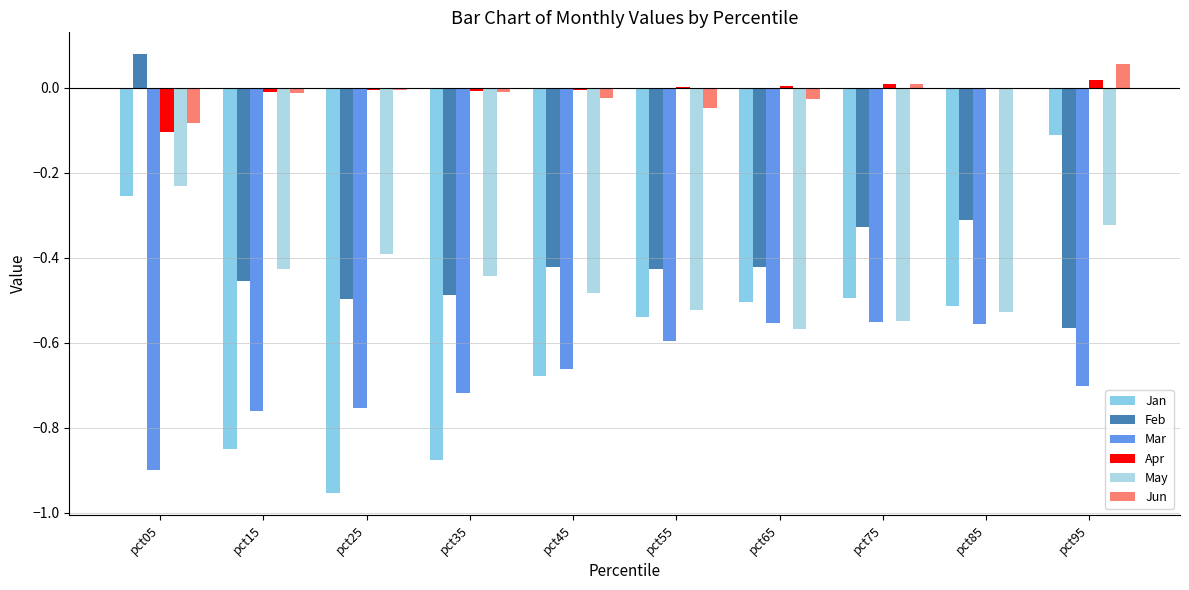

Which series has the largest range (max minus min)?

Jan